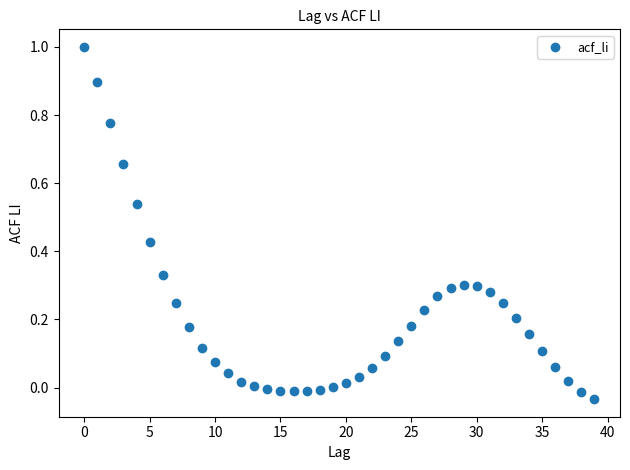

What is the range of Y values (max minus min)?

1.0